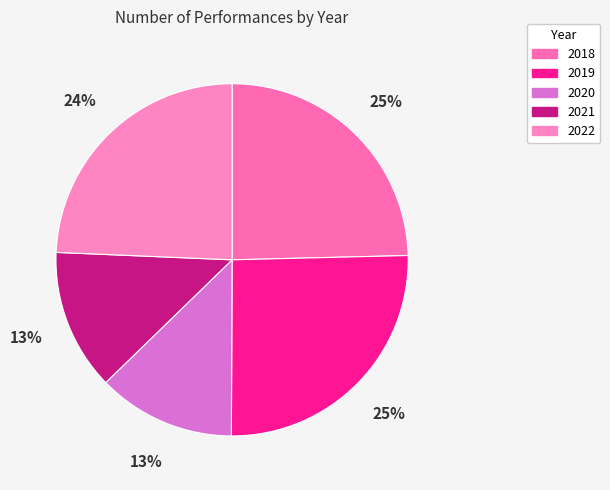

Do 2018 and 2020 together represent more than half of the pie?

No